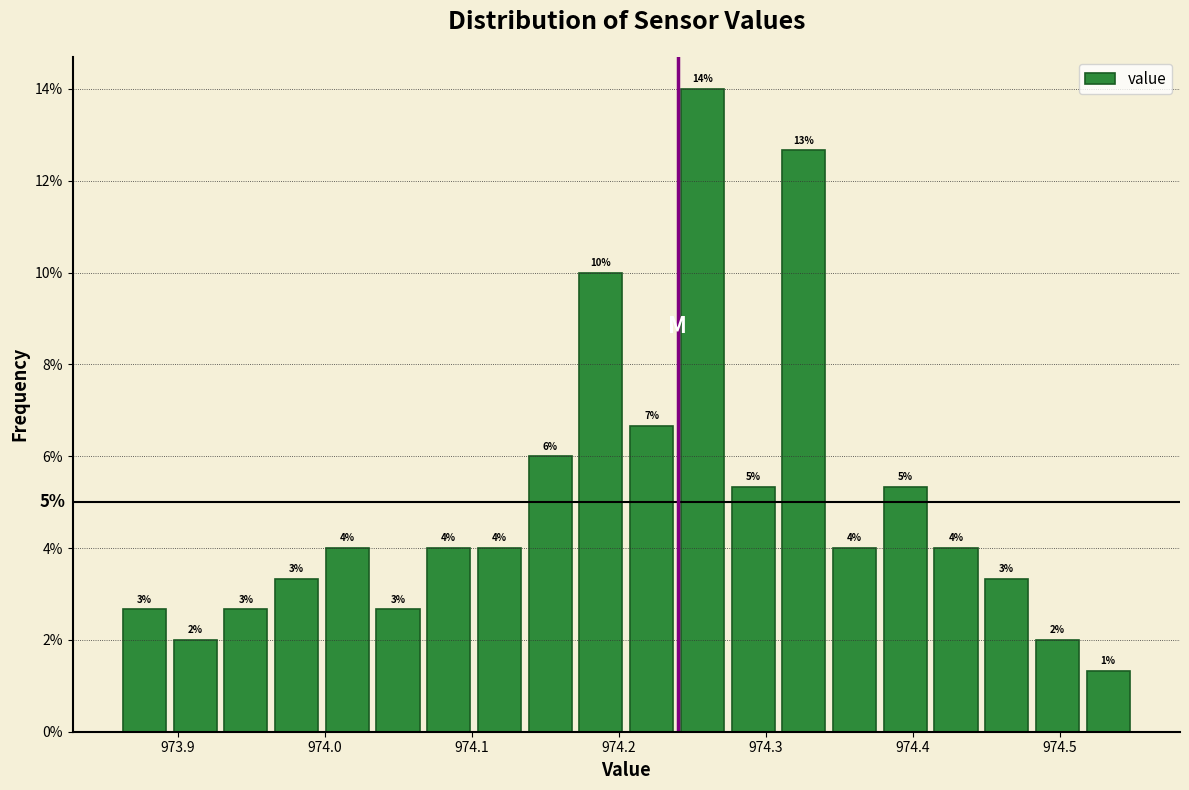

Around what value on the x-axis is the tallest bar? Give the approximate position of its centre, as read against the axis.

974.26